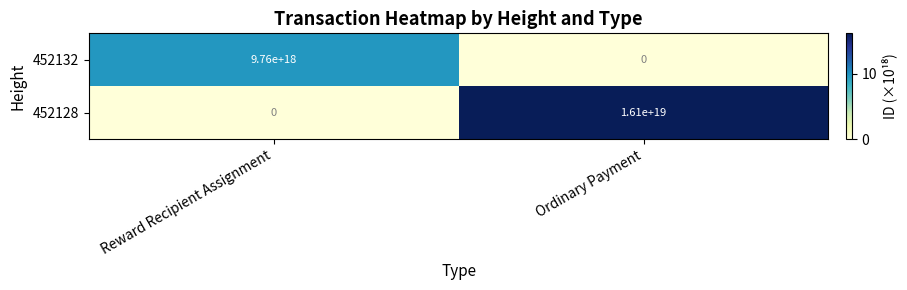

Between Reward Recipient Assignment and Ordinary Payment, which series saw the biggest shift?

452128